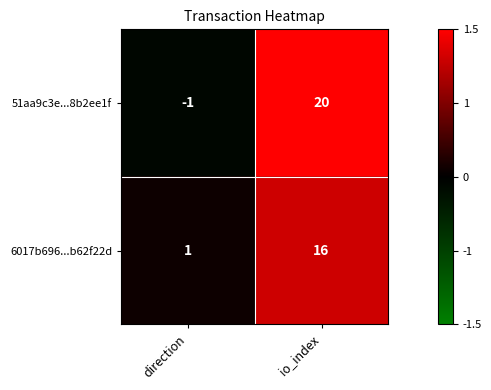

What is the sum of the 6017b696...b62f22d values at direction and io_index?

17